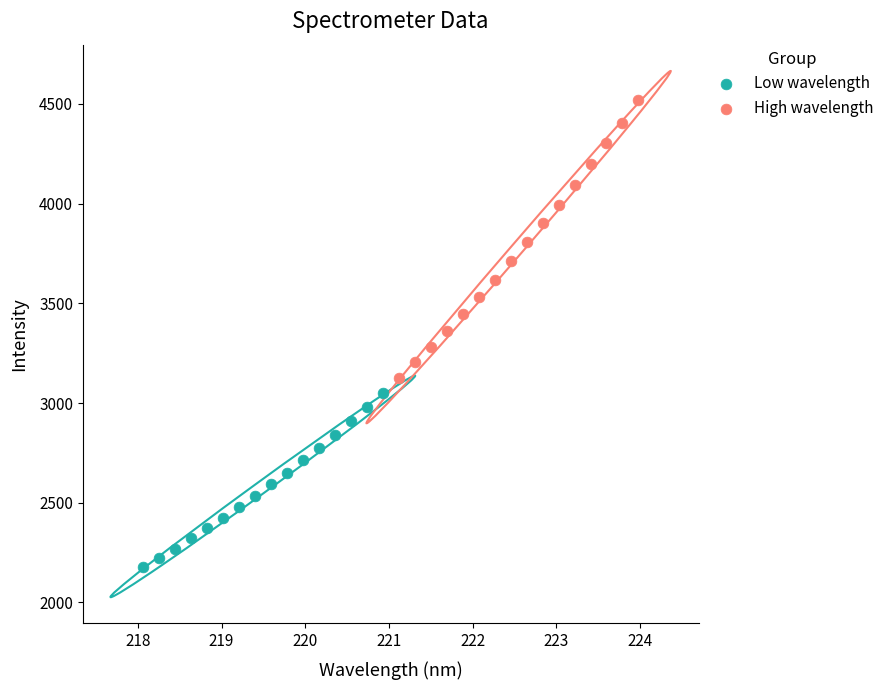

Which series has the largest Y range (max minus min)?

High wavelength